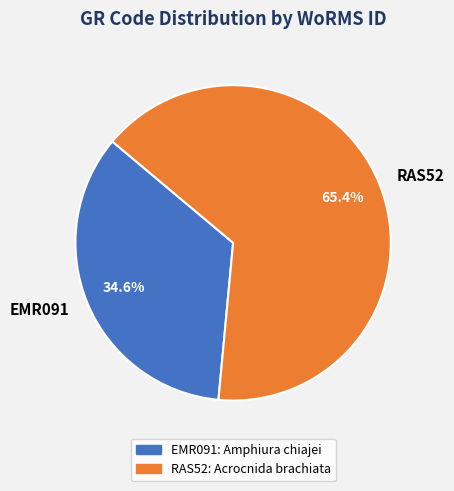

True or false: EMR091 accounts for 25% of the total.

False